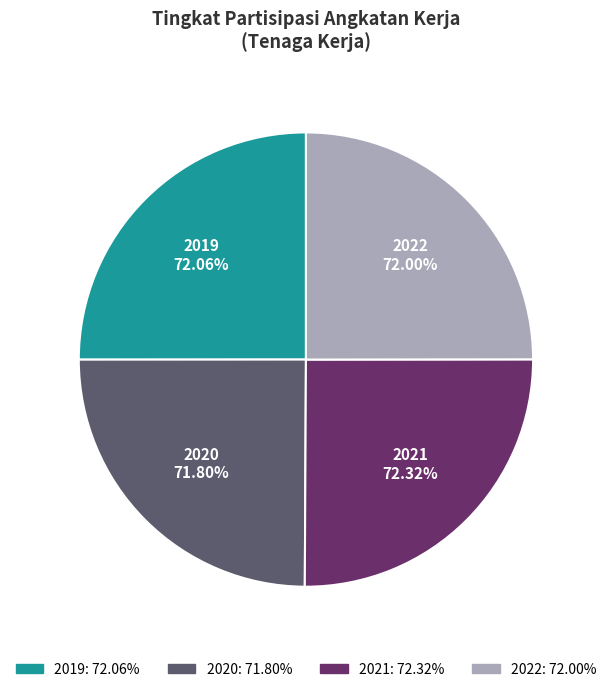

True or false: 2022 accounts for 25% of the total.

True